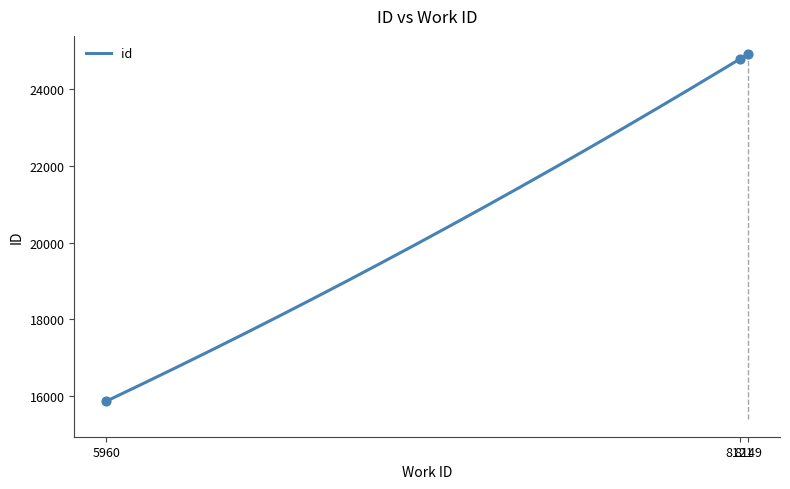

Which has a higher value, 8121 or 5960?

8121